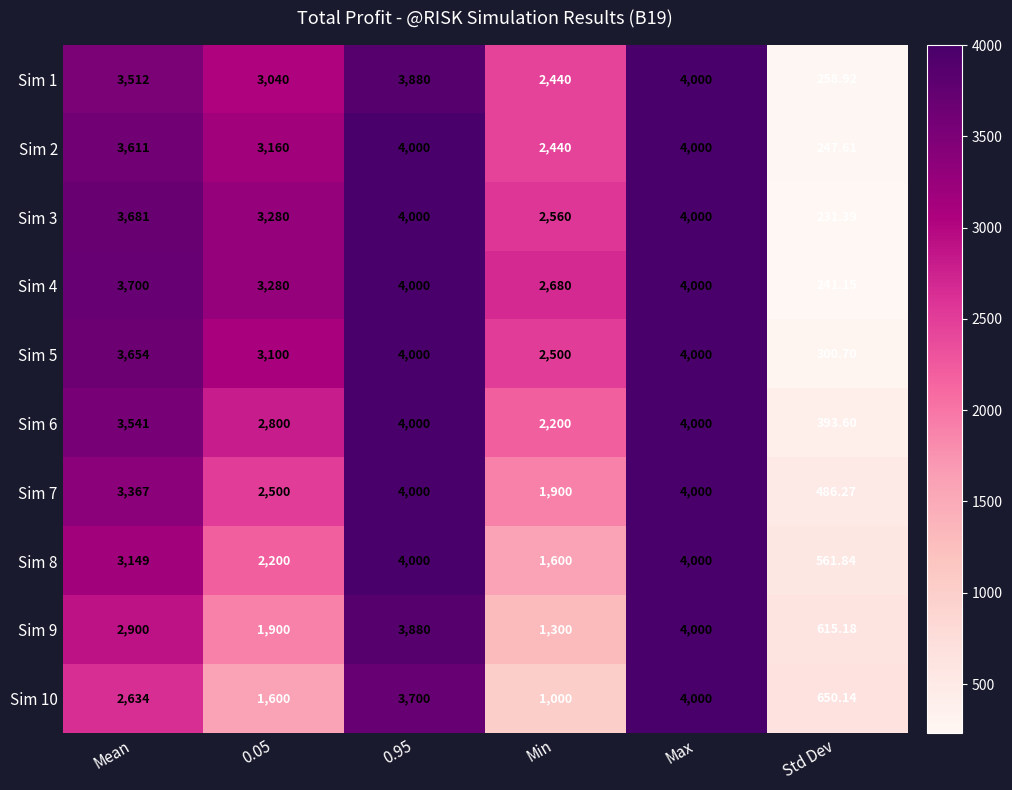

Is the value of Sim 7 at Min greater than the value of Sim 8 at Max?

No